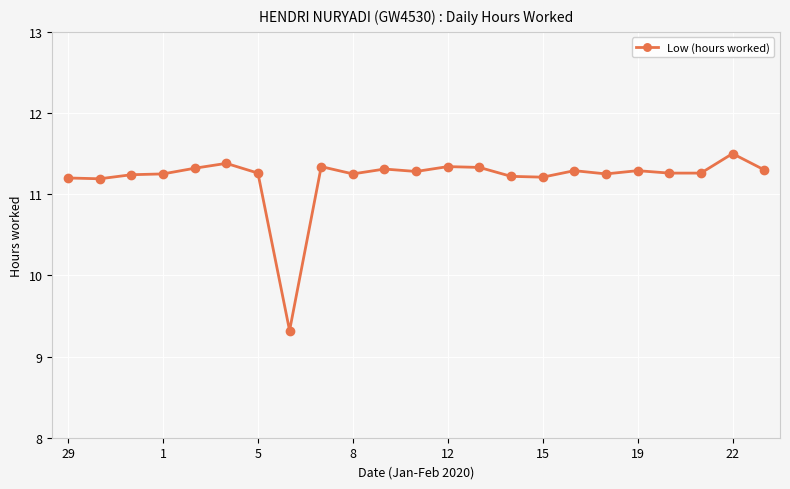

What is the value of the 17th point from the left?

11.3